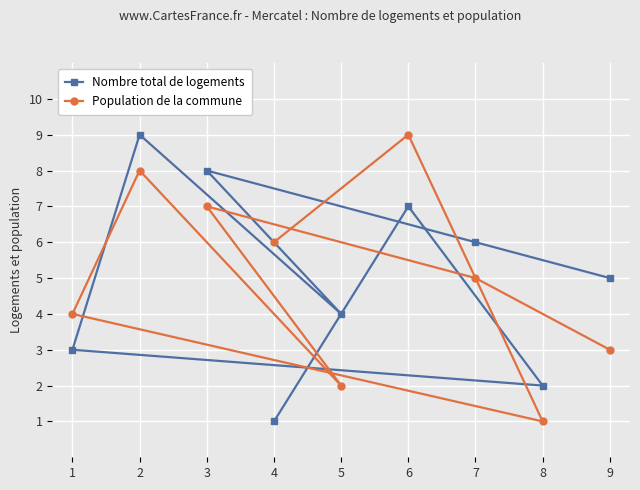

Between 8 and 3, which series saw the biggest shift?

Nombre total de logements